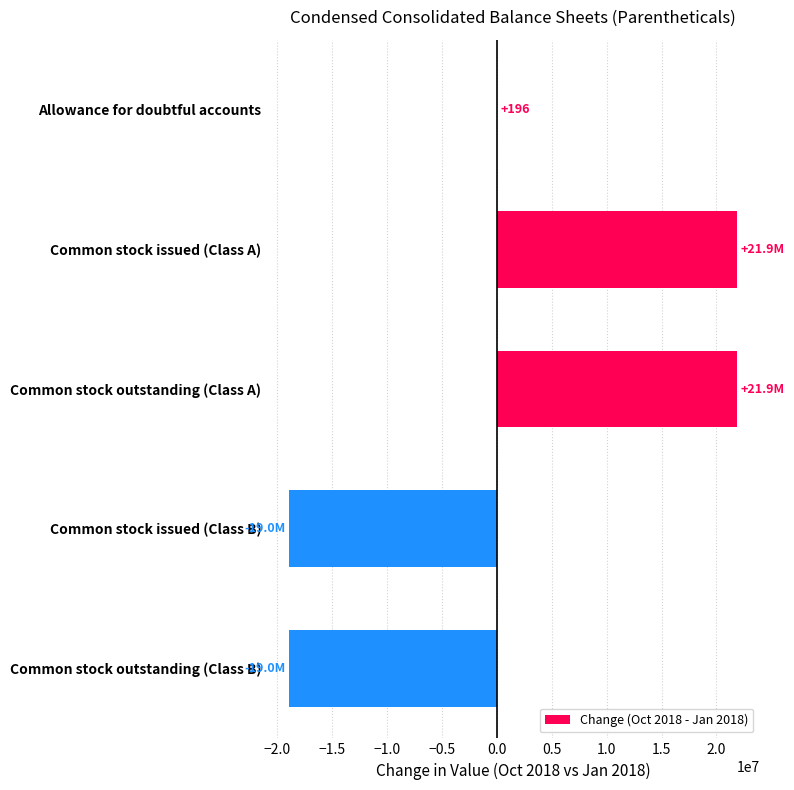

Reading top to bottom, transcribe all the data shown in this chart.

Allowance for doubtful accounts=196	Common stock issued (Class A)=21886226	Common stock outstanding (Class A)=21886226	Common stock issued (Class B)=-18965548	Common stock outstanding (Class B)=-18965548